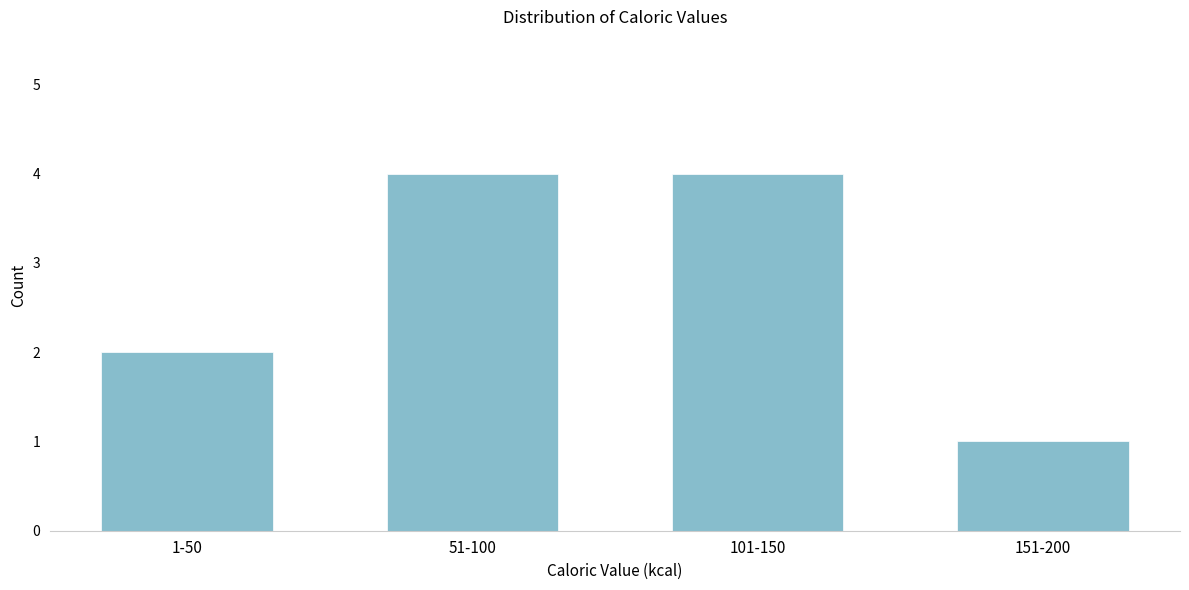

Reading left to right, what are all the values shown in this chart?

1-50=2	51-100=4	101-150=4	151-200=1